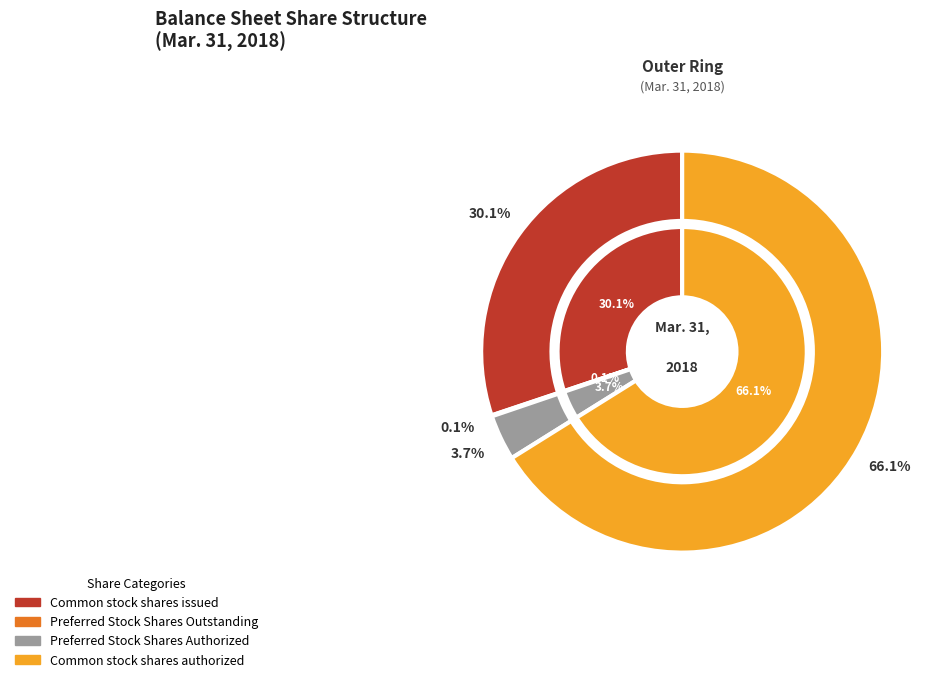

Is the sum of Preferred Stock Shares Authorized and Common stock shares issued greater than half?

No